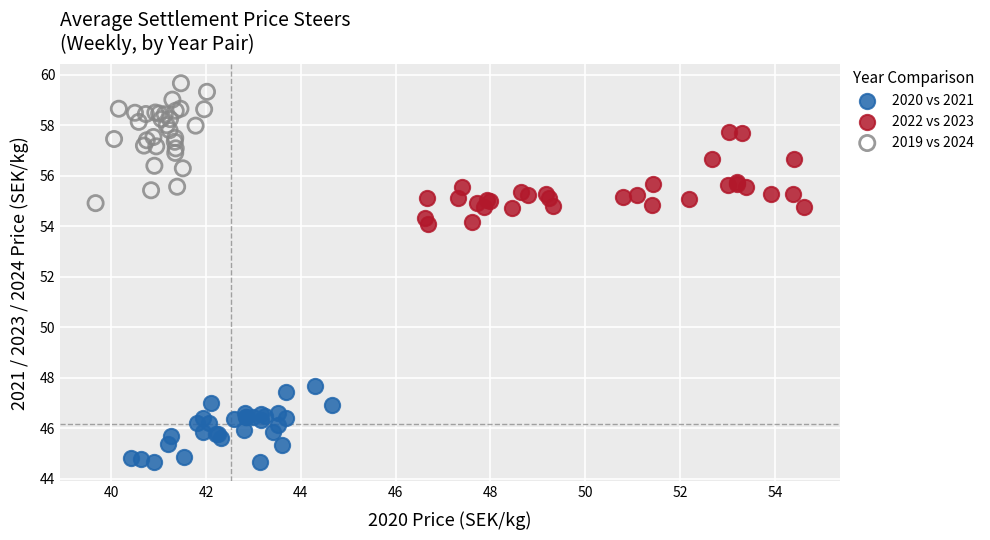

What are all the series names shown in the legend?

2020 vs 2021, 2022 vs 2023, 2019 vs 2024